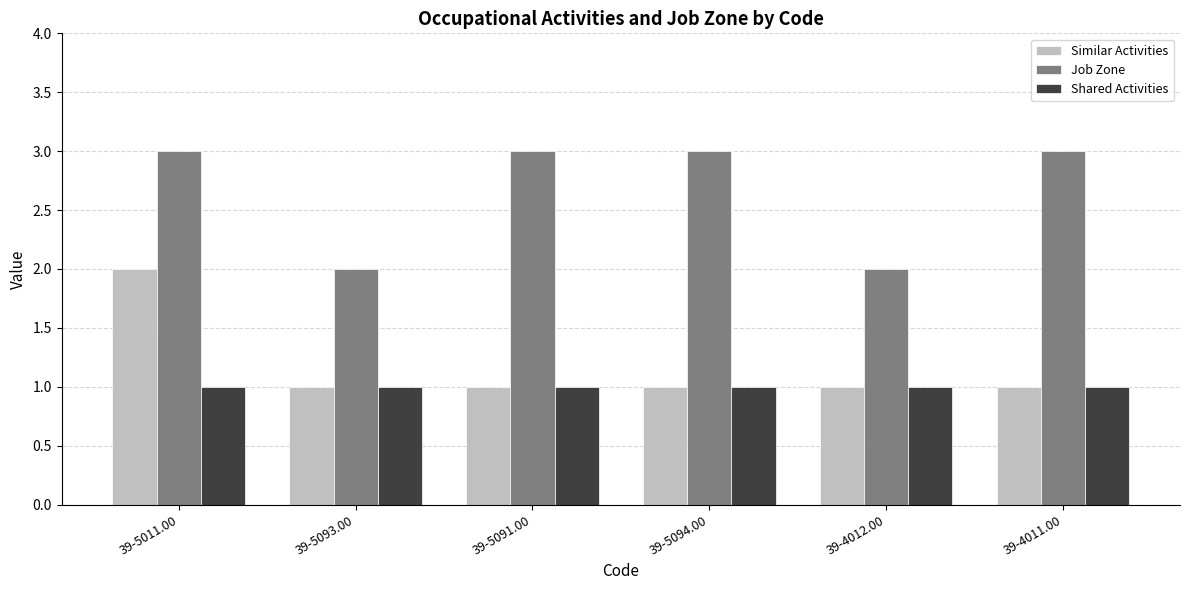

What is the approximate value of Job Zone at 39-5011.00?

3